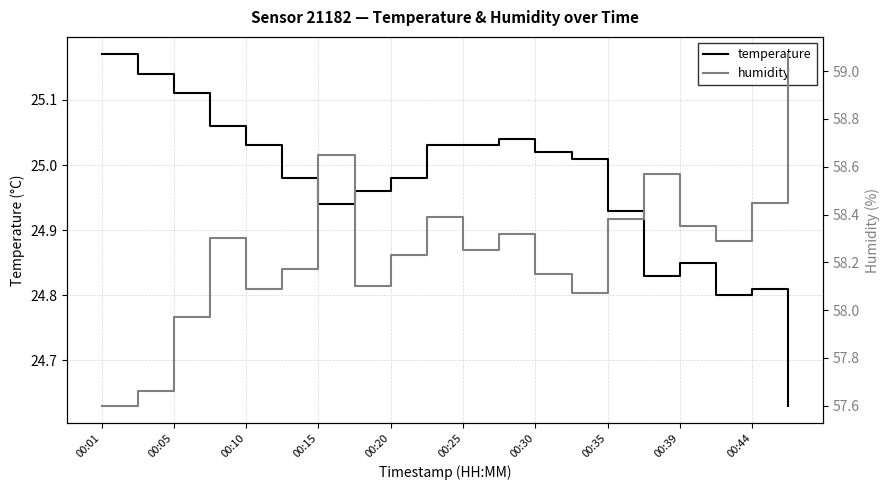

True or false: temperature has a value of 24.8 at 15.

True